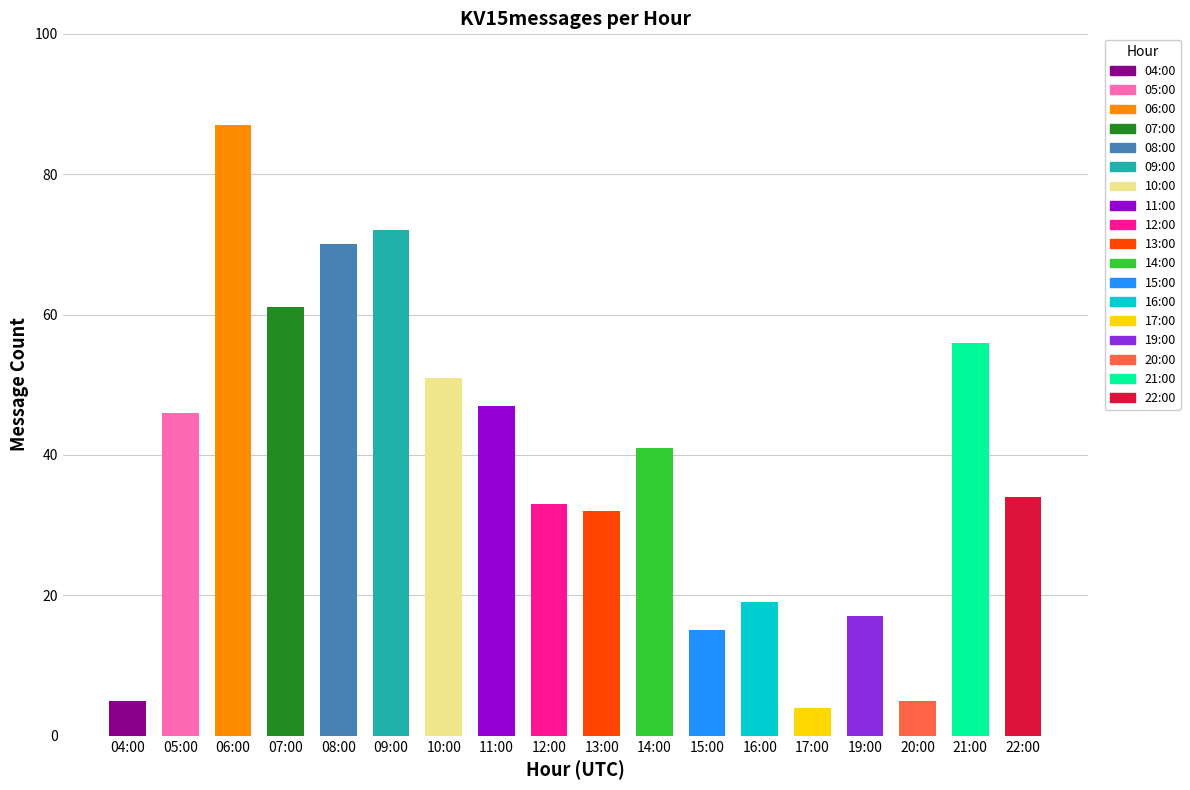

What is the approximate value at 11:00, to the nearest 10?

50